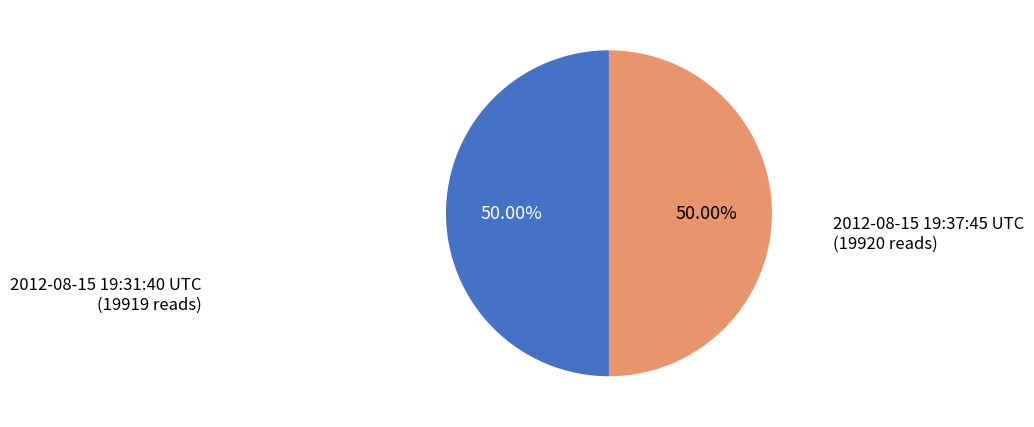

How many segments does this pie chart have?

2